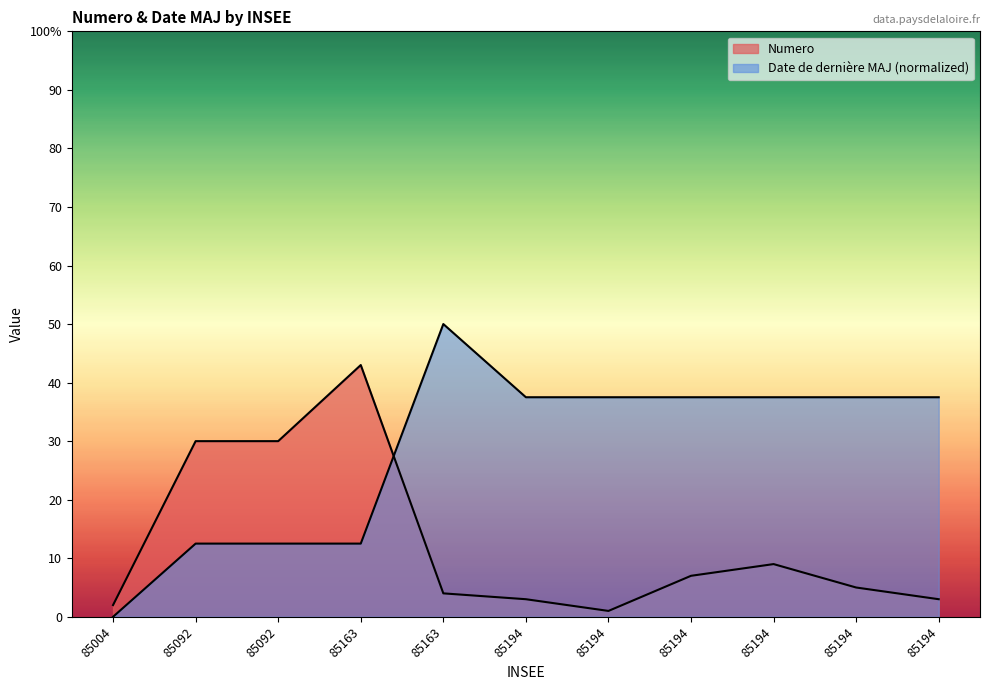

What are all the series names shown in the legend?

Numero, Date de derniere MAJ